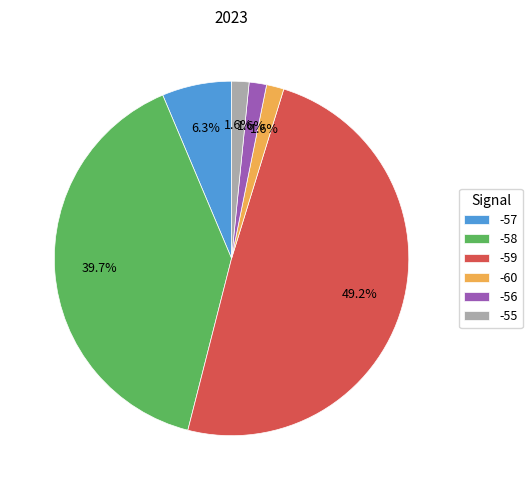

Combined, what portion of the pie is -55 and -57?

7.9%